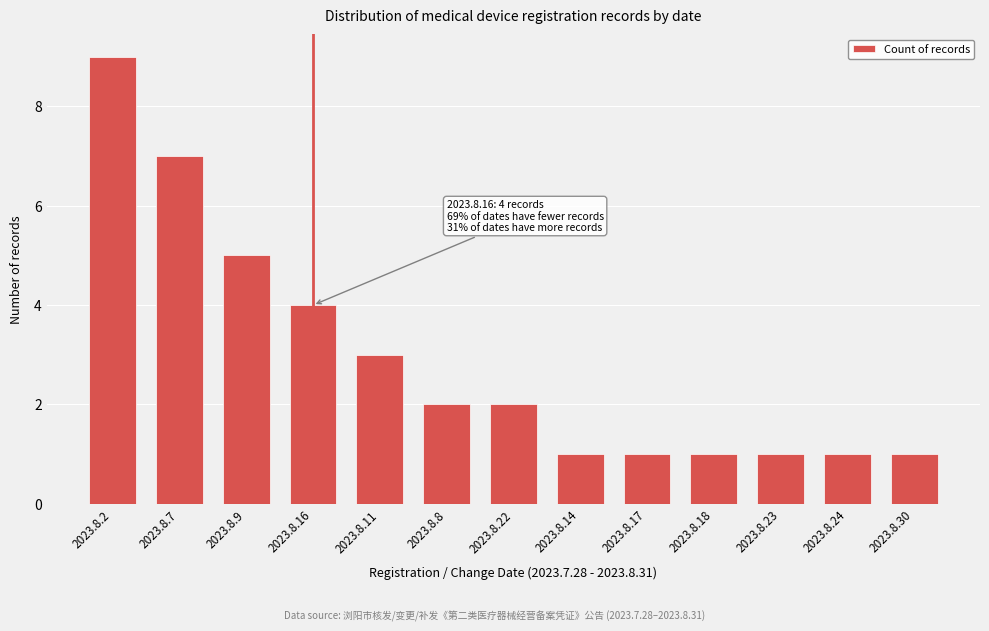

Reading right to left, list all the values displayed in this chart.

2023.8.30=1	2023.8.24=1	2023.8.23=1	2023.8.18=1	2023.8.17=1	2023.8.14=1	2023.8.22=2	2023.8.8=2	2023.8.11=3	2023.8.16=4	2023.8.9=5	2023.8.7=7	2023.8.2=9